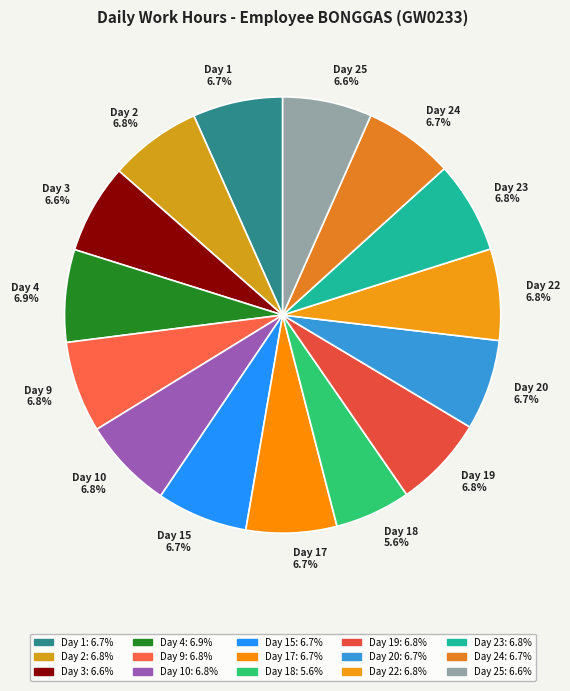

What is the ratio of the value at Day 23 to the value at Day 10?

1.0